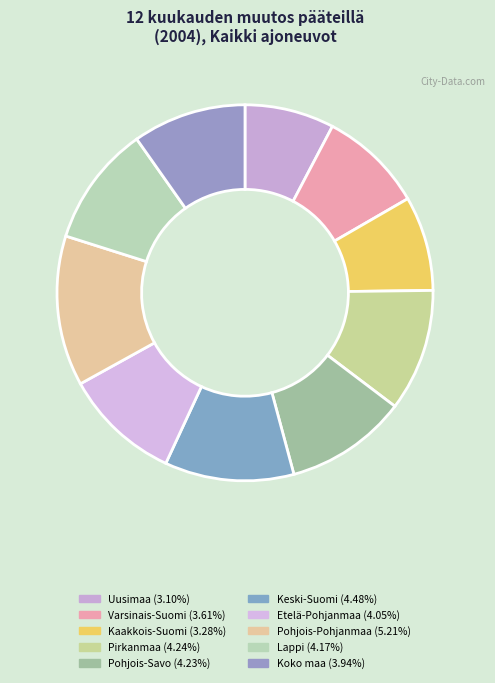

What is the smallest slice in the pie chart?

Uusimaa